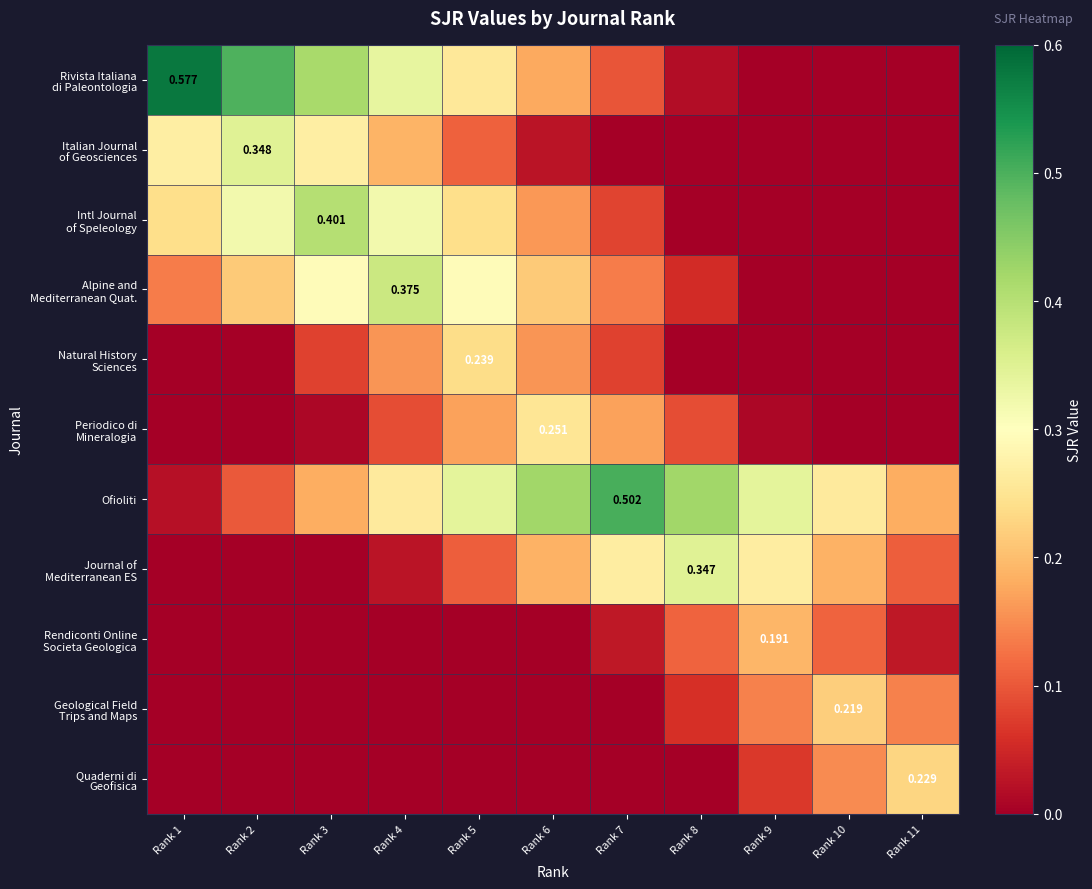

Rank the series at Rank 8 from highest to lowest value.

Ofioliti, Journal of Mediterranean ES, Rendiconti Online Societa Geologica, Periodico di Mineralogia, Geological Field Trips and Maps, Alpine and Mediterranean Quat., Rivista Italiana di Paleontologia, Intl Journal of Speleology, Italian Journal of Geosciences, Natural History Sciences, Quaderni di Geofisica